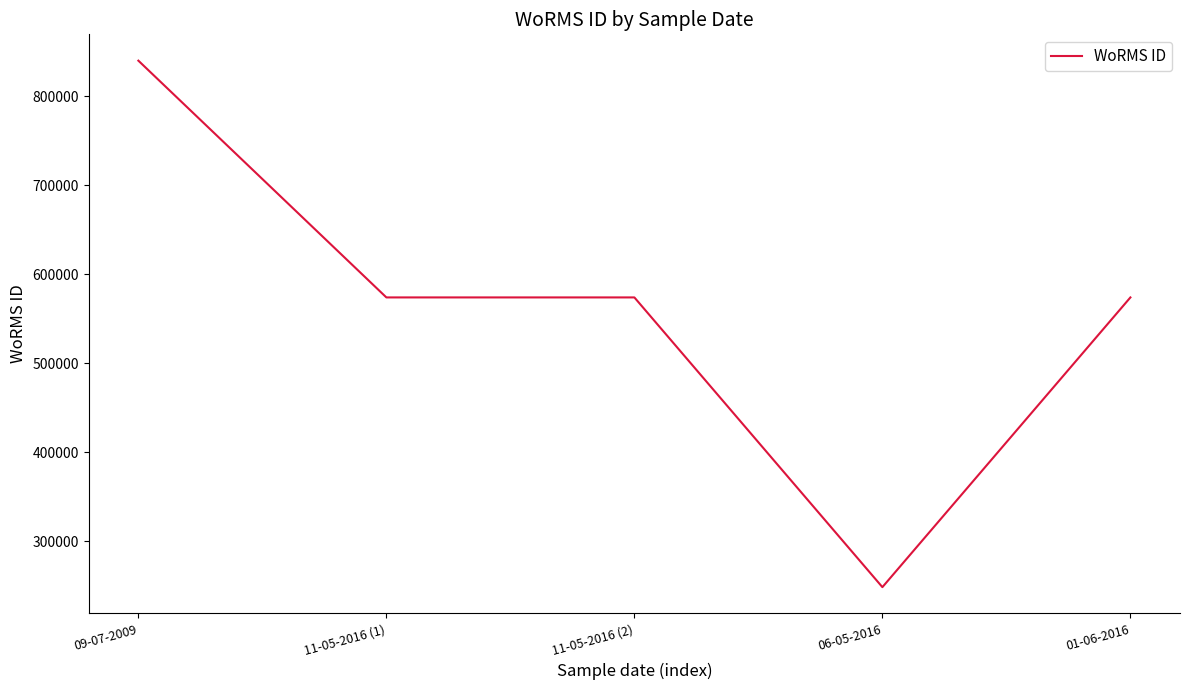

What is the difference between the values at 09-07-2009 and 11-05-2016 (1)?

266225